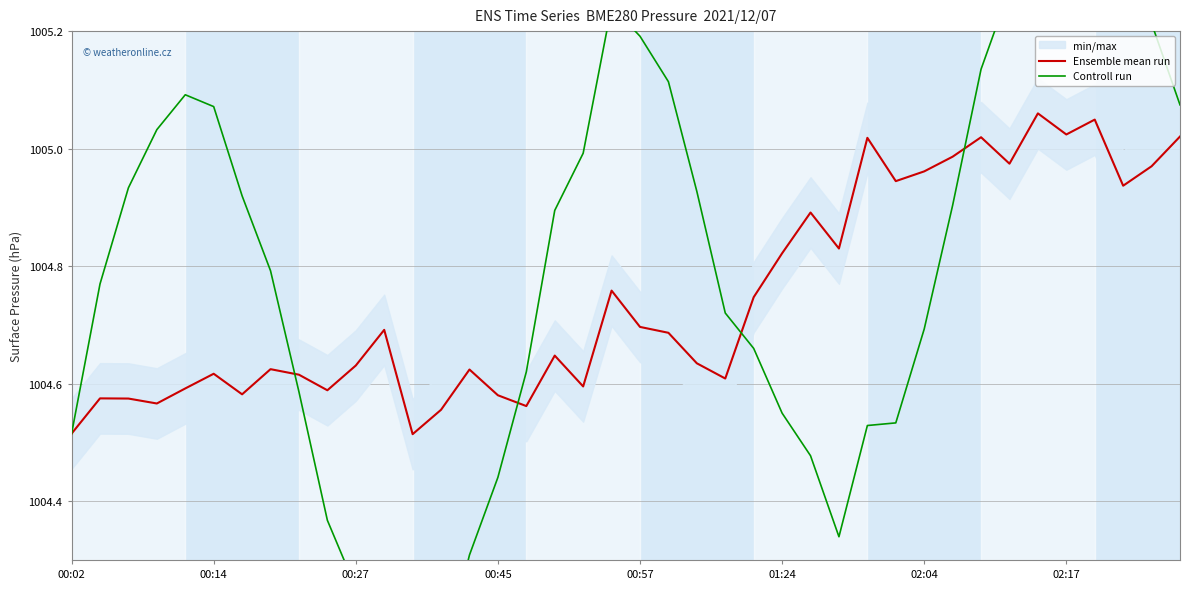

At which category does the chart reach its peak across all series?

36